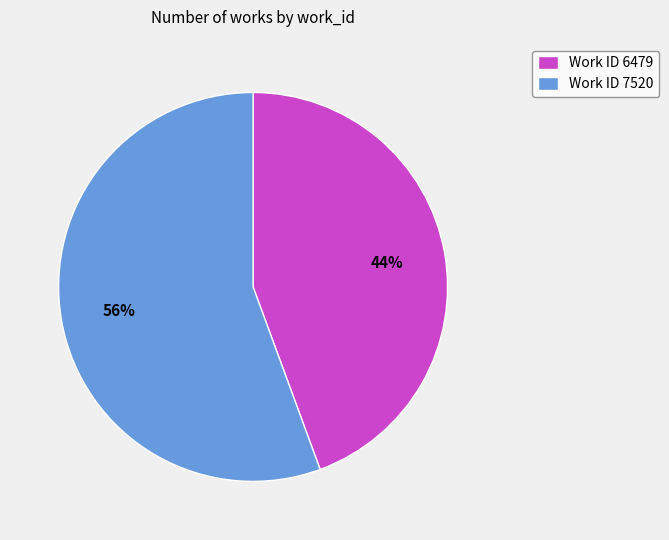

Which slice represents more than half of the pie?

Work ID 7520